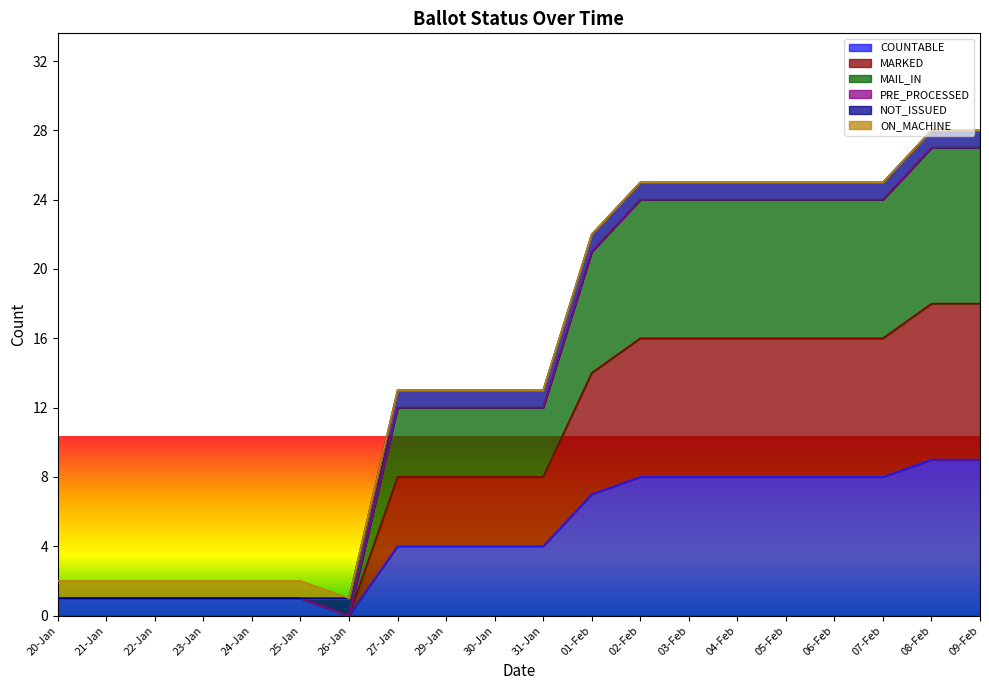

Rank the series at 05-Feb from highest to lowest value.

MARKED, MAIL_IN, COUNTABLE